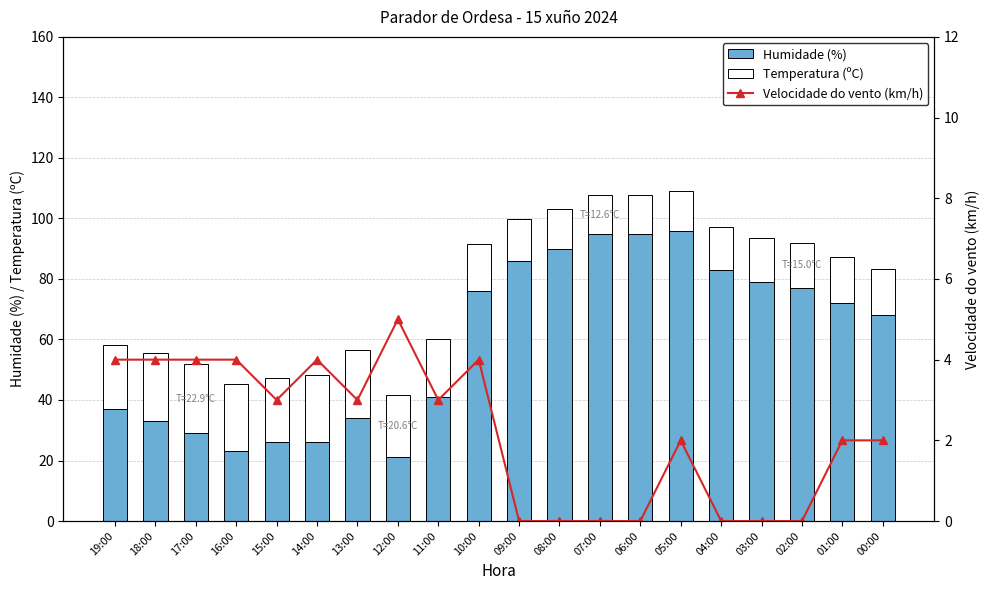

How many series are shown in this chart?

3